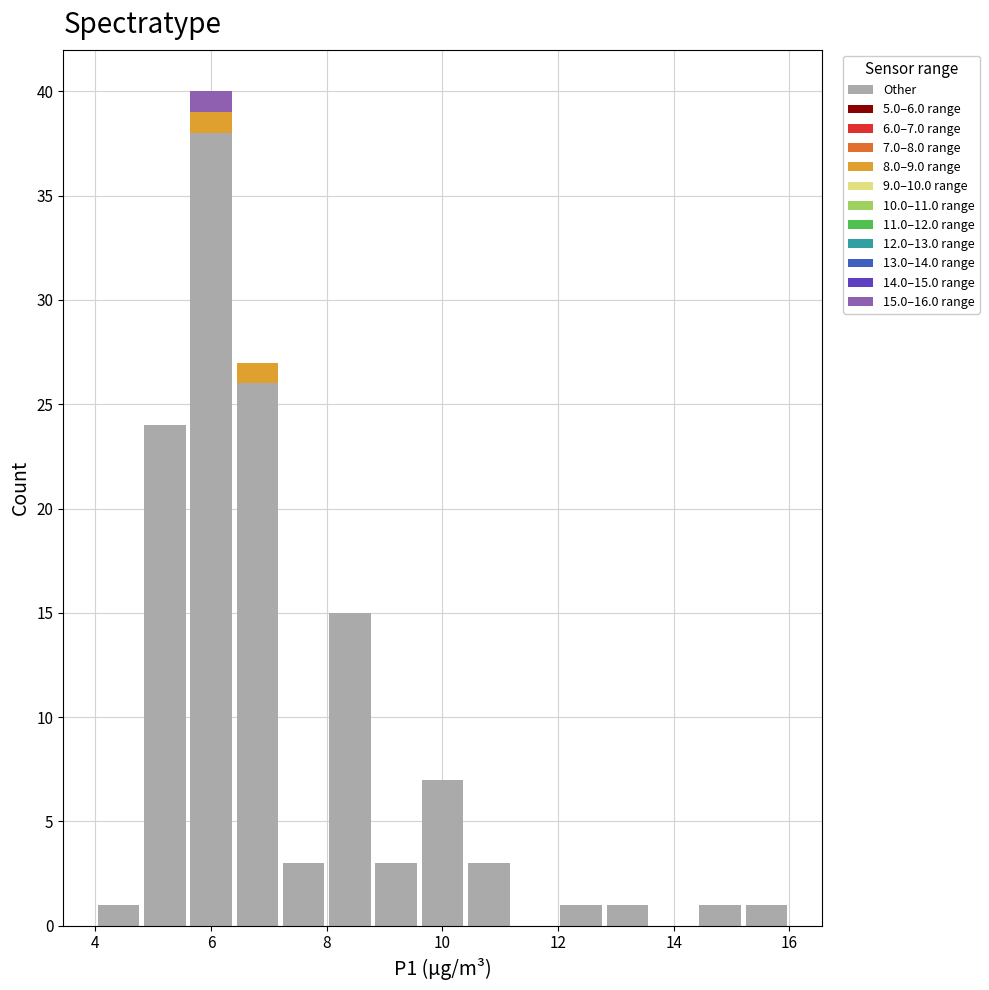

Which range on the x-axis has the tallest stacked bar (by total height)?

5.6 to 6.4